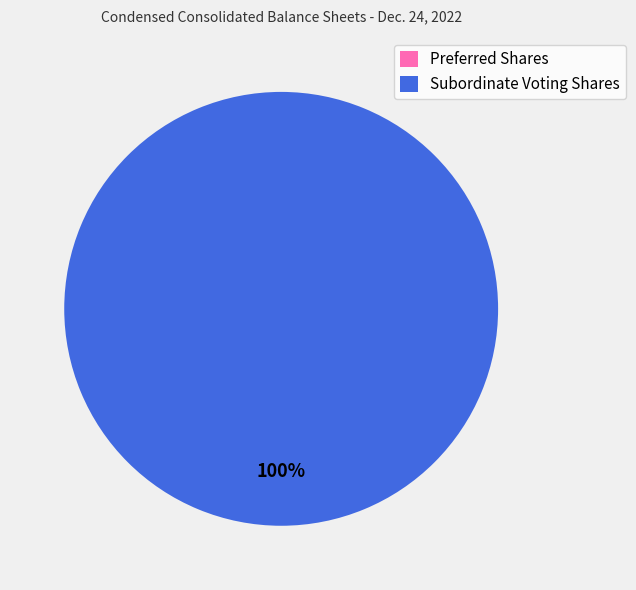

Is there any slice that represents more than half of the pie?

Yes